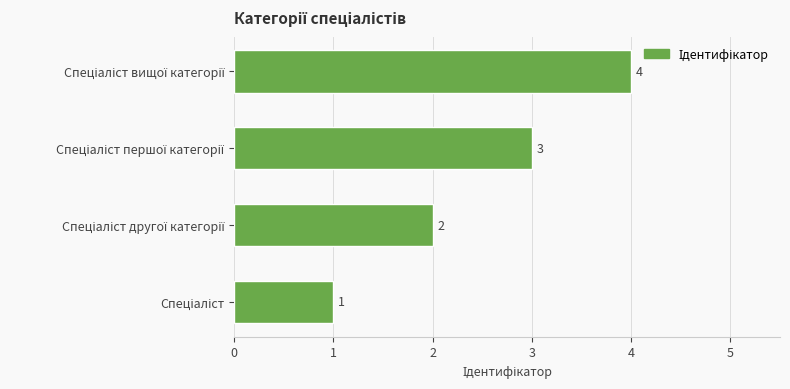

Does the chart contain any negative values?

No